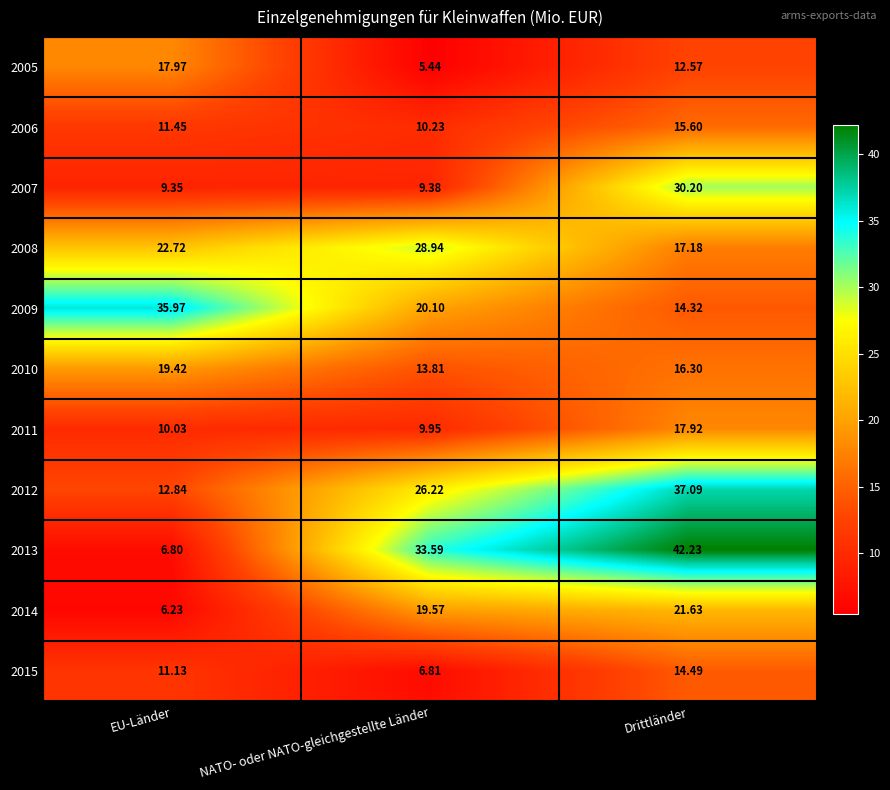

Which series has the widest spread of values?

2013